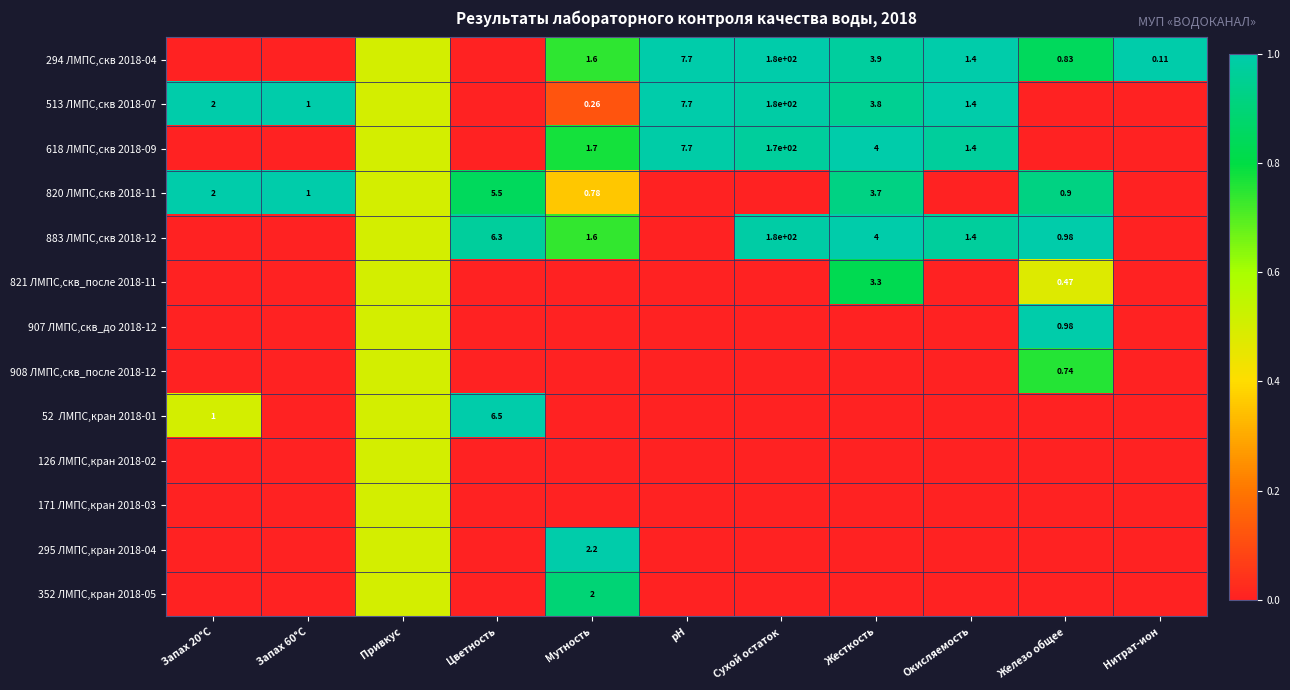

The value of 908 ЛМПС,скв_после 2018-12 at Нитрат-ион is -0.3. True or false?

False